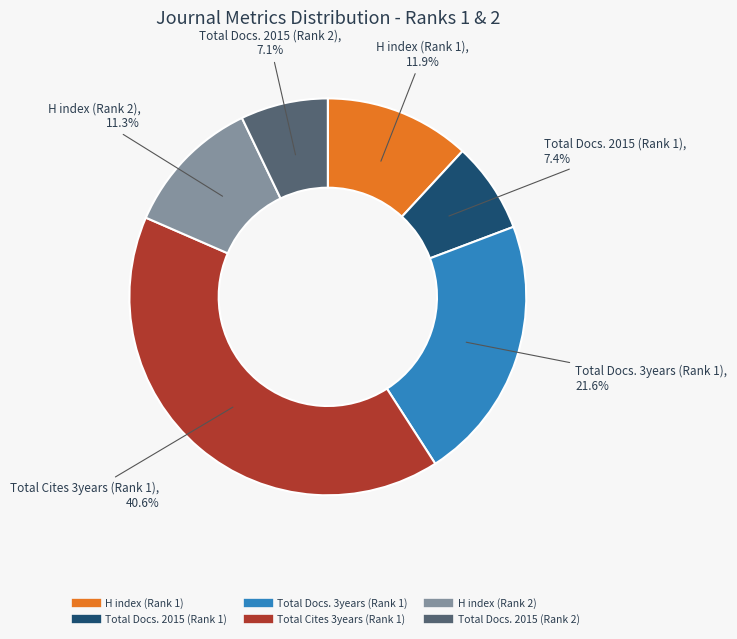

How many slices are in this pie chart?

6